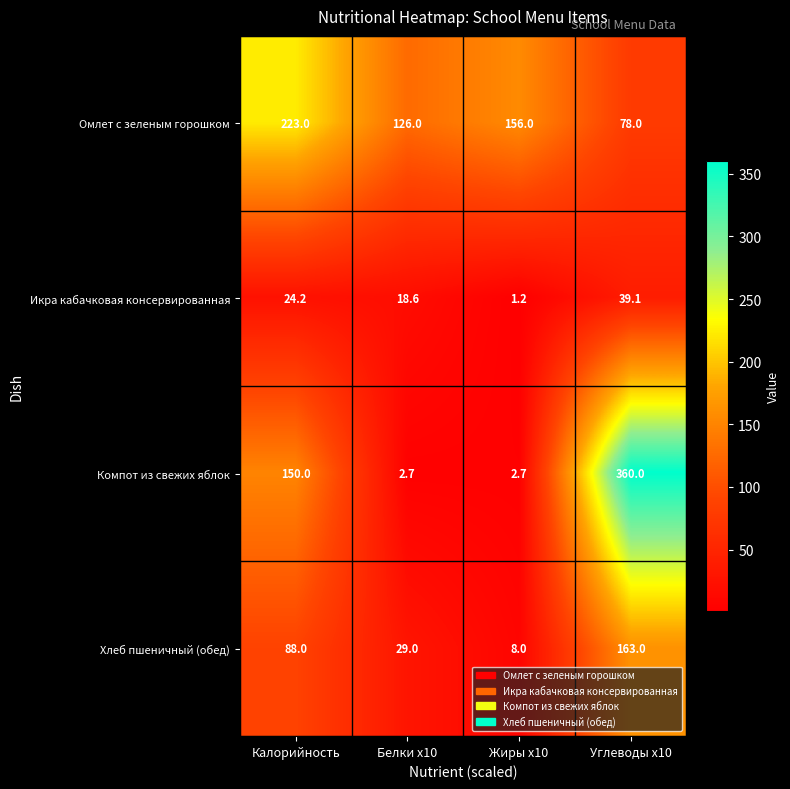

At Калорийность, list the series in order from smallest to largest.

Икра кабачковая консервированная, Хлеб пшеничный (обед), Компот из свежих яблок, Омлет с зеленым горошком